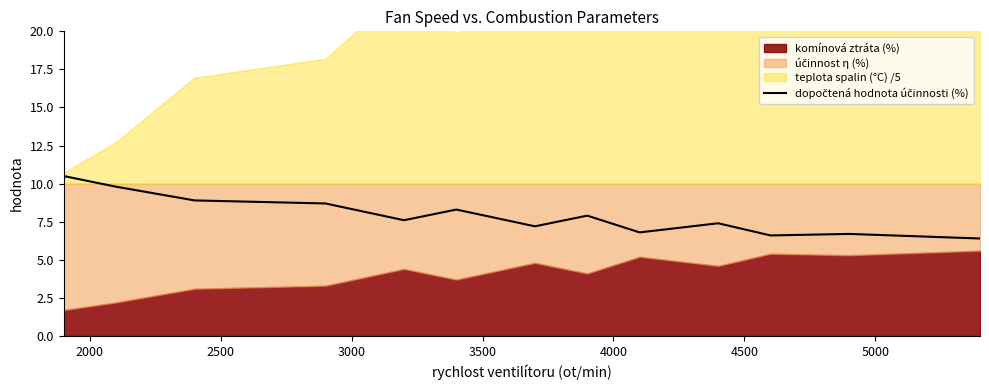

How many lines are shown in the chart?

1